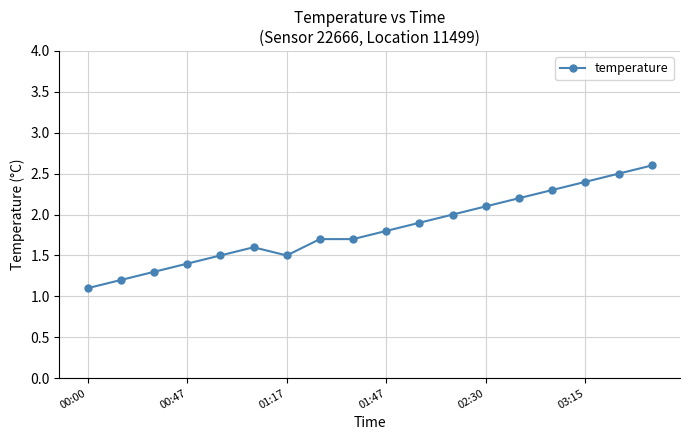

Reading right to left, what are all the values shown in this chart?

2.6	2.5	2.4	2.3	2.2	2.1	2.0	1.9	1.8	1.7	1.7	1.5	1.6	1.5	1.4	1.3	1.2	1.1